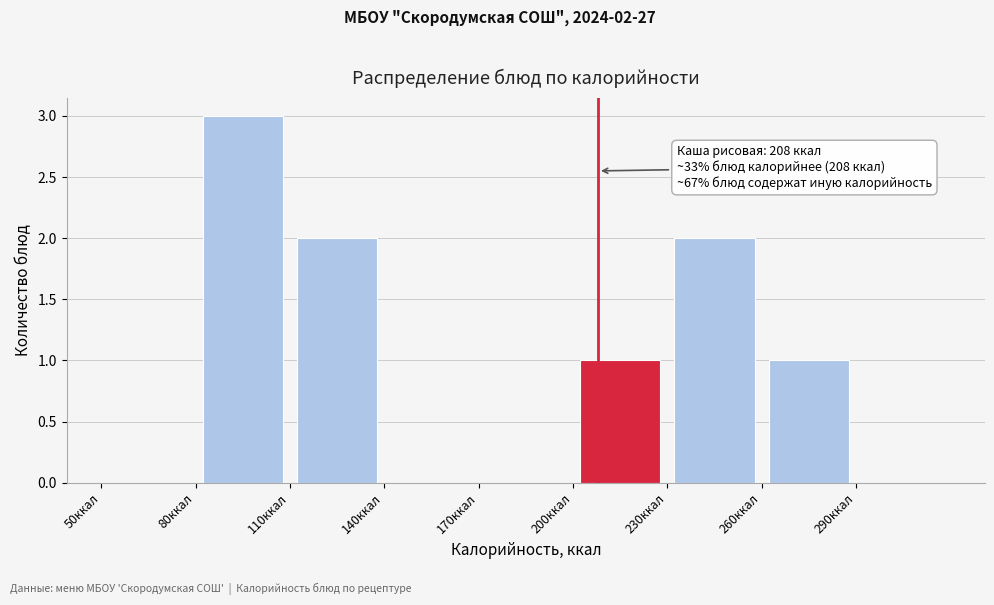

Which range on the x-axis has the tallest bar?

80 to 110